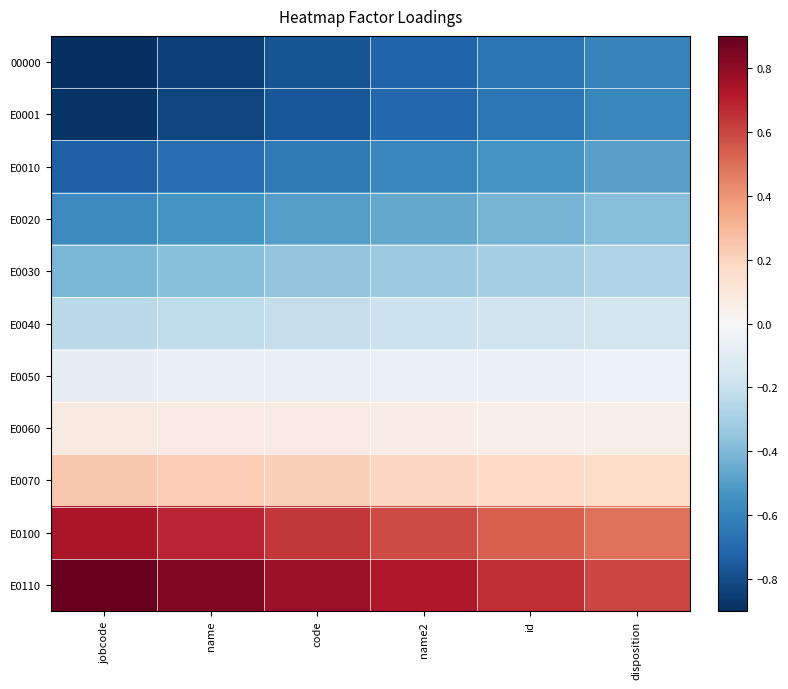

Rank the series by their maximum value, from lowest to highest.

00000, E0001, E0010, E0020, E0030, E0040, E0050, E0060, E0070, E0100, E0110